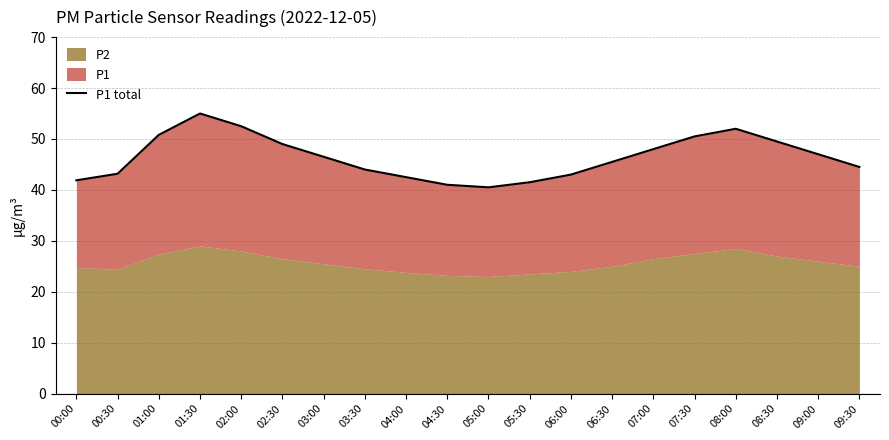

At which category does the data reach its first local peak?

01:30